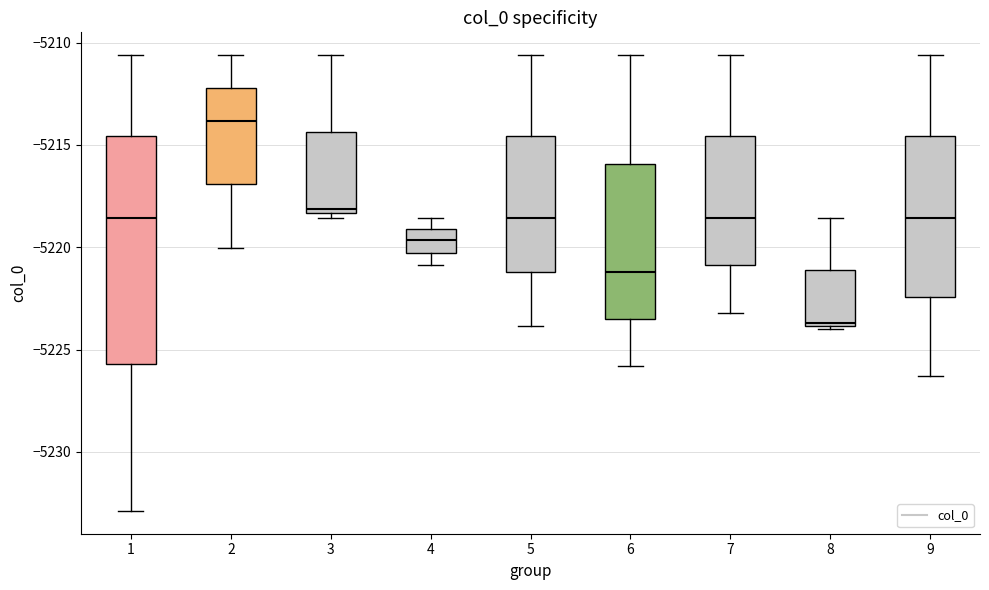

Reading left to right, read every box against the y-axis: the position of its median line, the range the box covers, and the ends of its whiskers. The values are not printed on the chart, so give them approximately, as read against the axis.

1: median -5218.5, box -5225.5 to -5214.5, whiskers -5233.0 to -5210.5
2: median -5214.0, box -5217.0 to -5212.0, whiskers -5220.0 to -5210.5
3: median -5218.0, box -5218.5 to -5214.5, whiskers -5218.5 (just below the box's lower edge) to -5210.5
4: median -5219.5, box -5220.5 to -5219.0, whiskers -5221.0 to -5218.5
5: median -5218.5, box -5221.0 to -5214.5, whiskers -5224.0 to -5210.5
6: median -5221.0, box -5223.5 to -5216.0, whiskers -5226.0 to -5210.5
7: median -5218.5, box -5221.0 to -5214.5, whiskers -5223.0 to -5210.5
8: median -5223.5, box -5224.0 to -5221.0, whiskers -5224.0 (just below the box's lower edge) to -5218.5
9: median -5218.5, box -5222.5 to -5214.5, whiskers -5226.5 to -5210.5